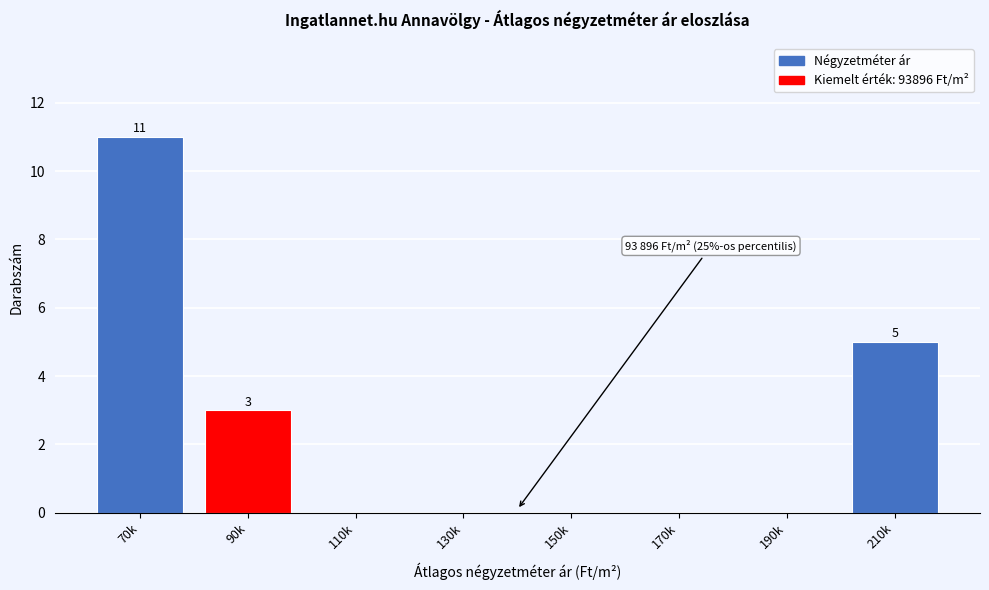

Reading left to right, list all the values displayed in this chart.

70k=11	90k=3	110k=0	130k=0	150k=0	170k=0	190k=0	210k=5